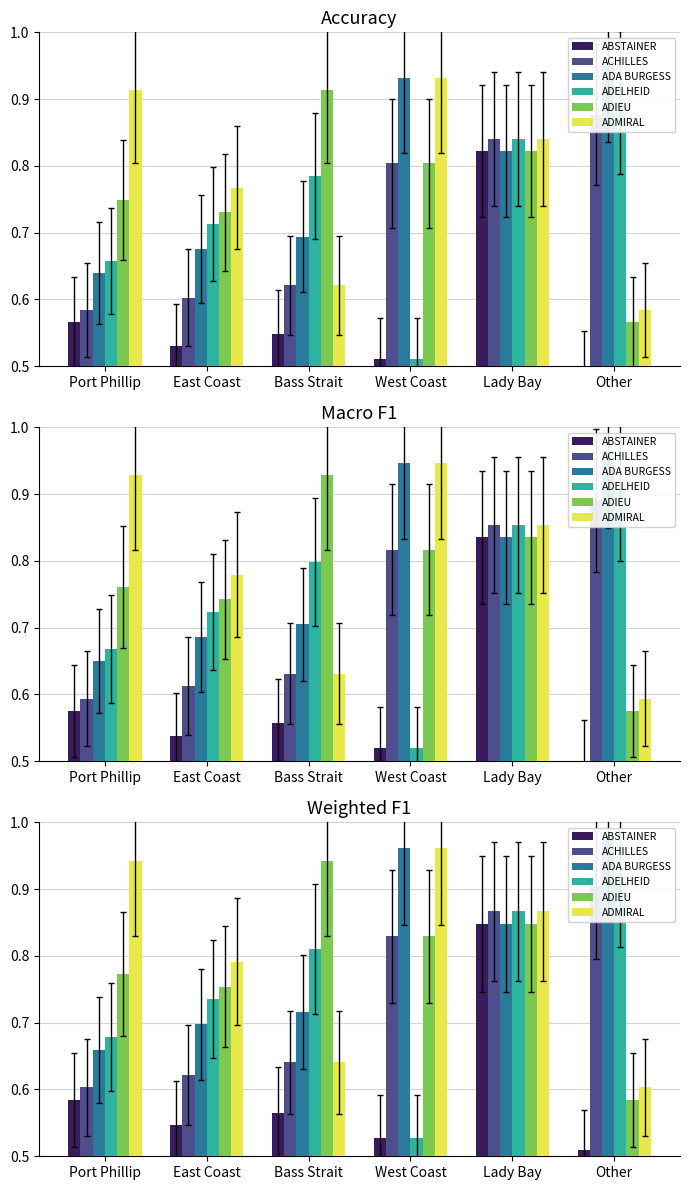

The value of ACHILLES at Port Phillip is 0.6. True or false?

True